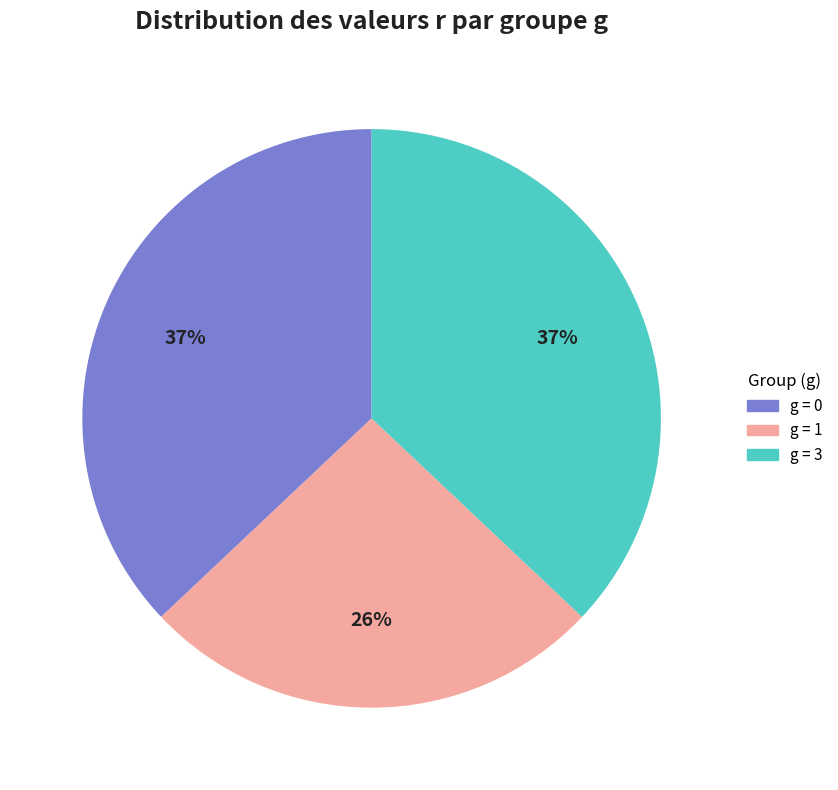

To the nearest percent, what is the average slice percentage?

33%